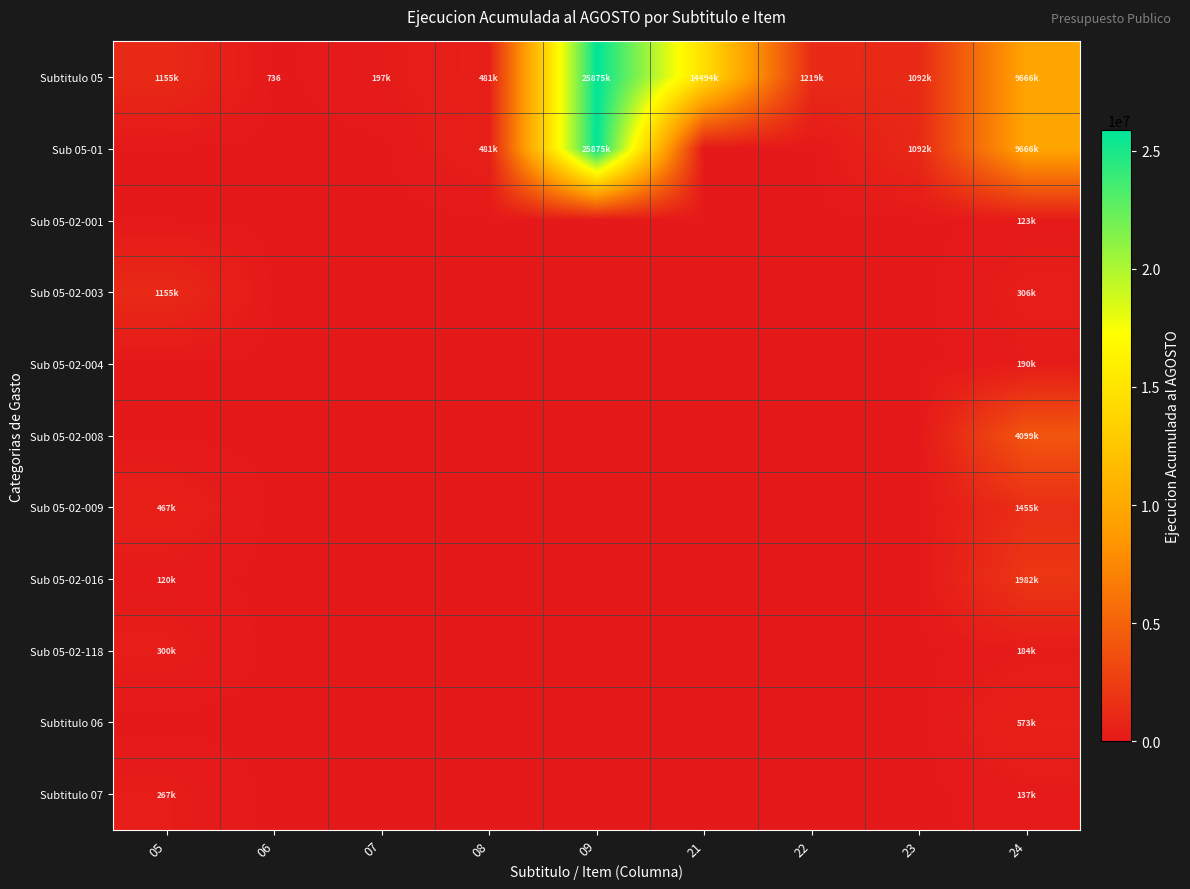

What is the highest value of the Sub 05-02-016 series?

1982642